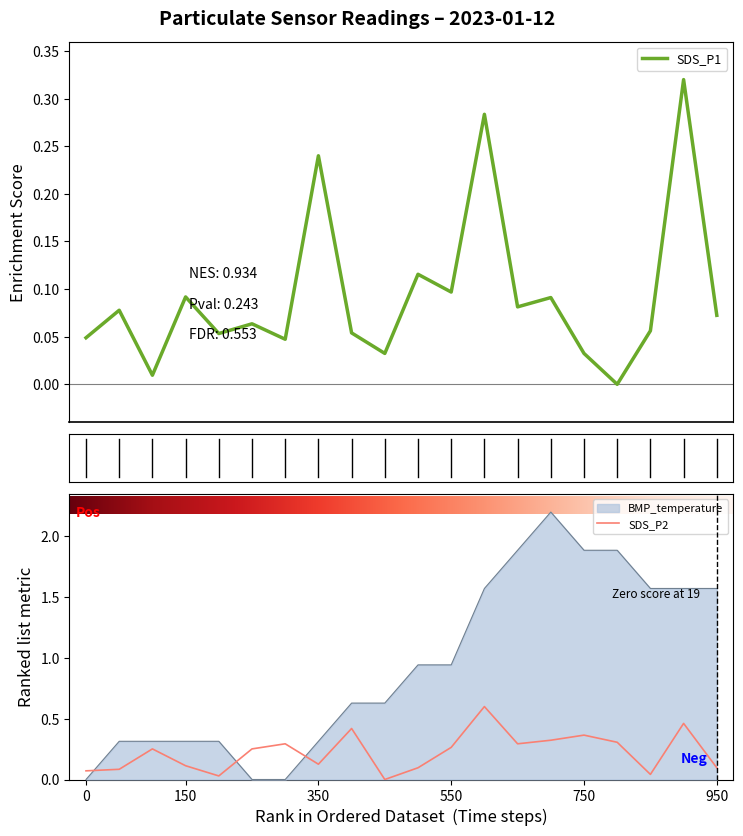

What are all the series names shown in the legend?

SDS_P1, SDS_P2, BMP_temperature